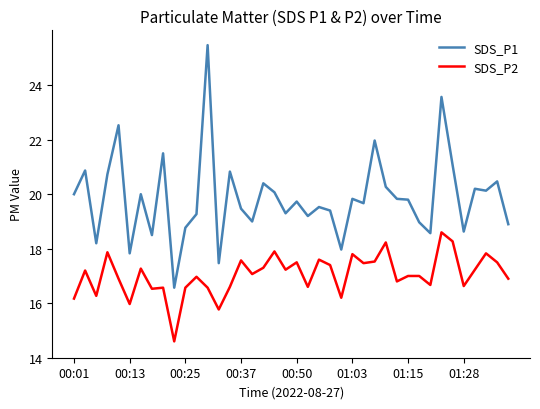

True or false: SDS_P2 has more than 0 points higher than both neighbors.

True